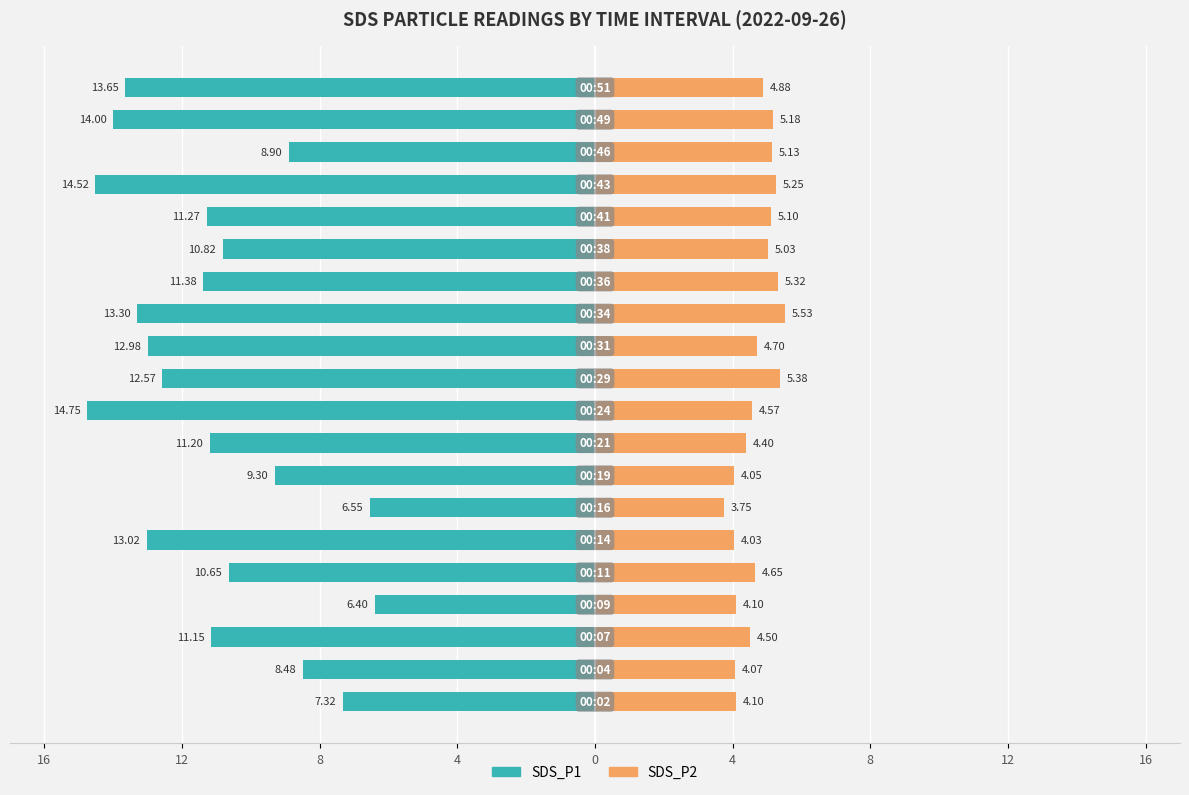

Reading right to left, what are all the values shown in this chart?

SDS_P1: -13.7	-14.0	-8.9	-14.5	-11.3	-10.8	-11.4	-13.3	-13.0	-12.6	-14.8	-11.2	-9.3	-6.5	-13.0	-10.7	-6.4	-11.2	-8.5	-7.3
SDS_P2: 4.9	5.2	5.1	5.2	5.1	5.0	5.3	5.5	4.7	5.4	4.6	4.4	4.0	3.8	4.0	4.7	4.1	4.5	4.1	4.1